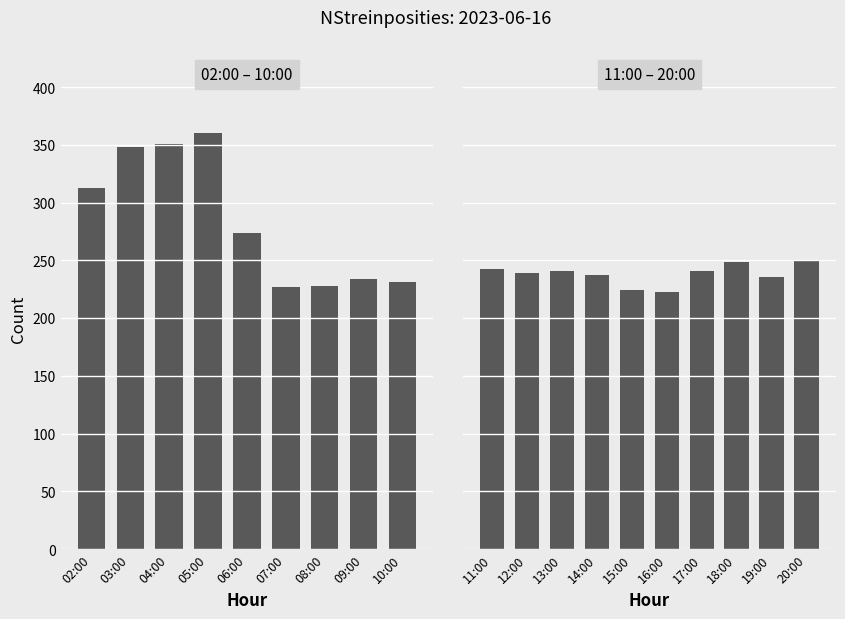

At which label does the data first exceed 241?

02:00